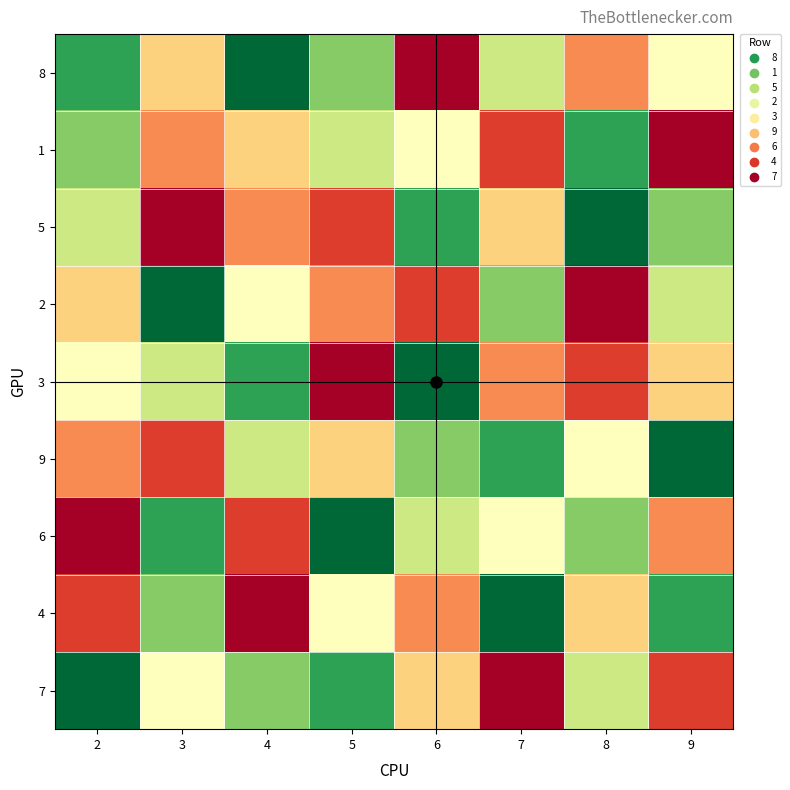

Between 7 and 8, which series saw the biggest shift?

1